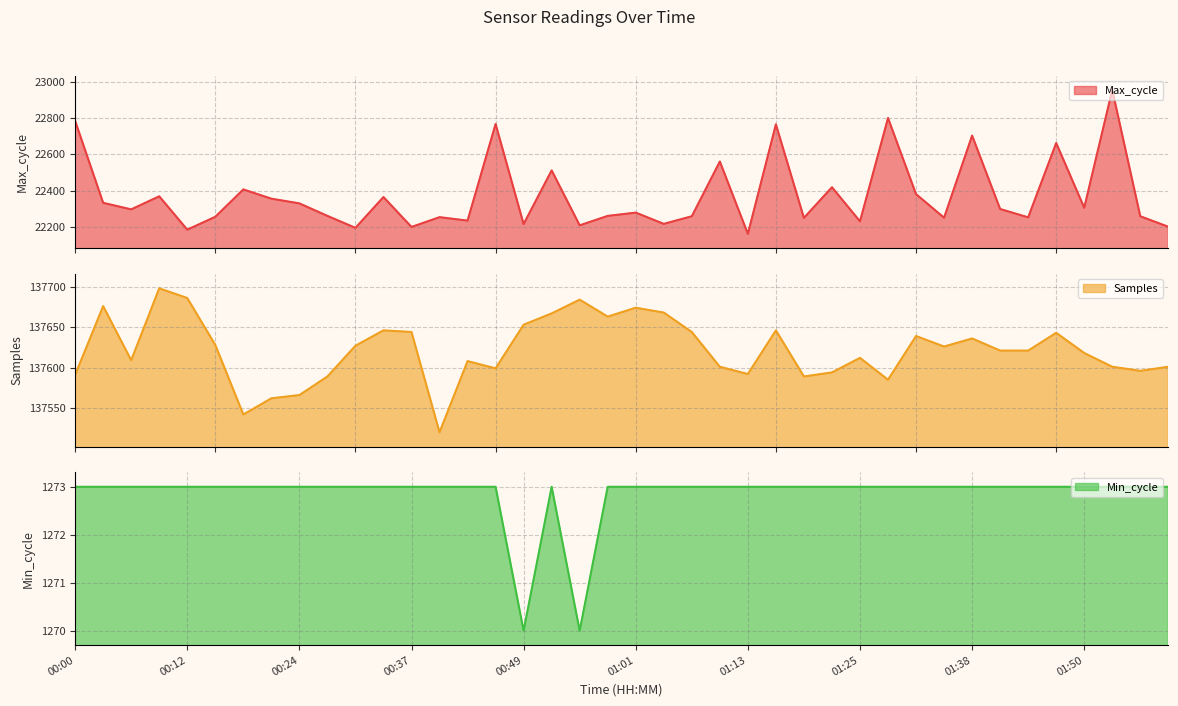

How many lines are shown in the chart?

3